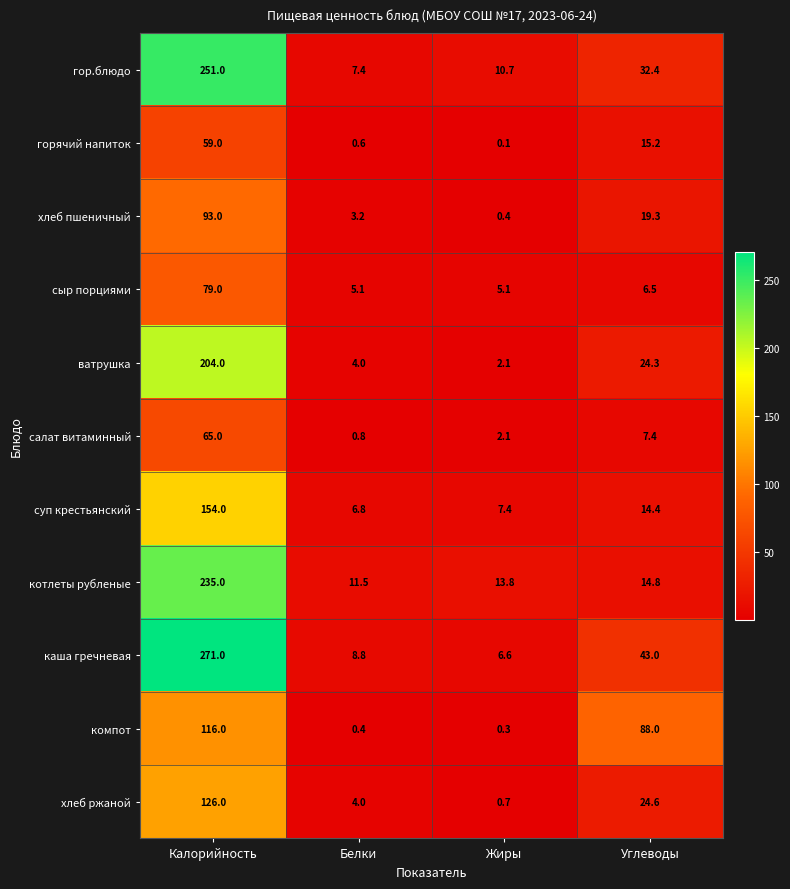

Which series has the largest range (max minus min)?

каша гречневая